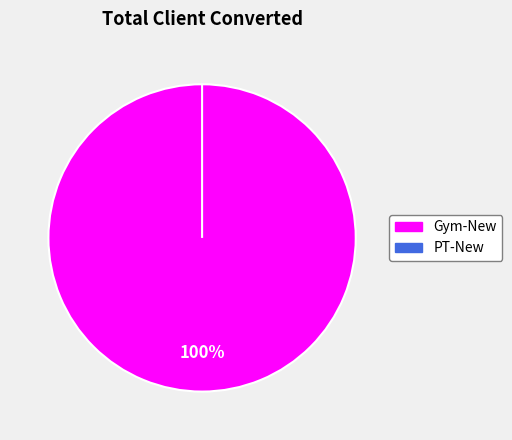

What is the smallest slice in the pie chart?

PT-New